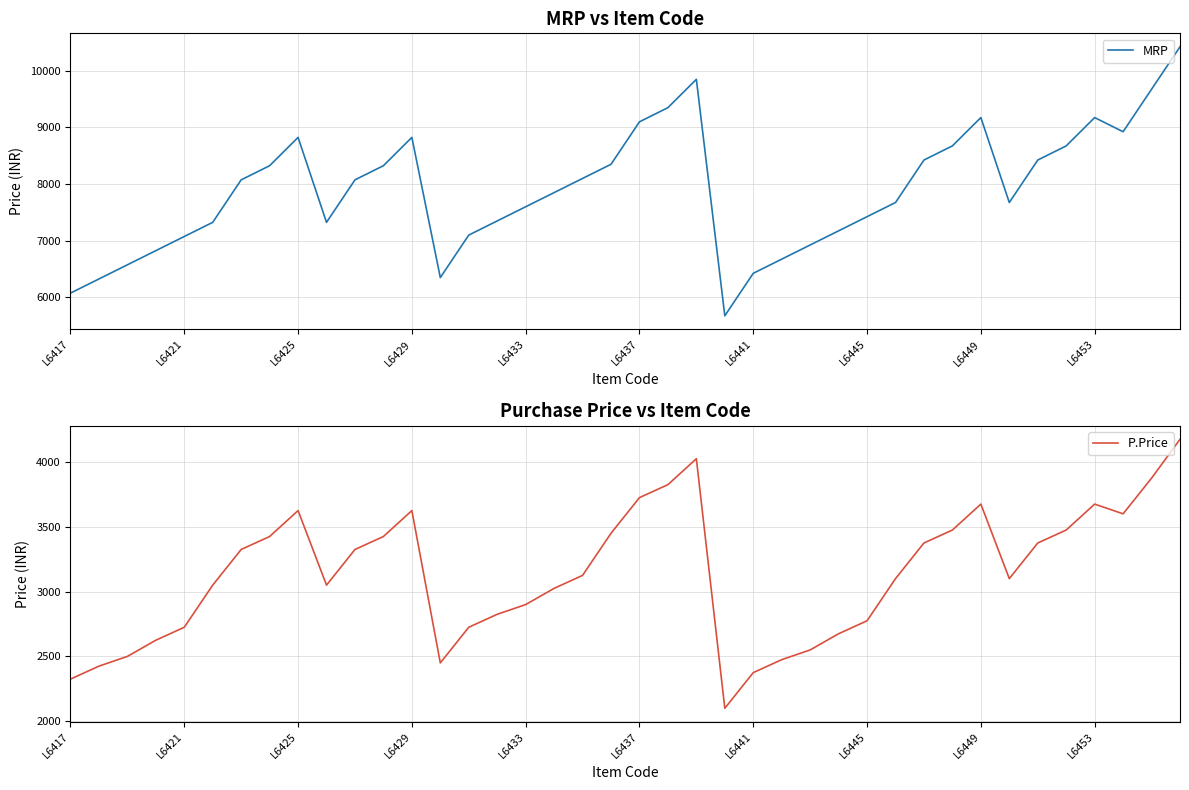

What is the total value across all series at 21?

13175